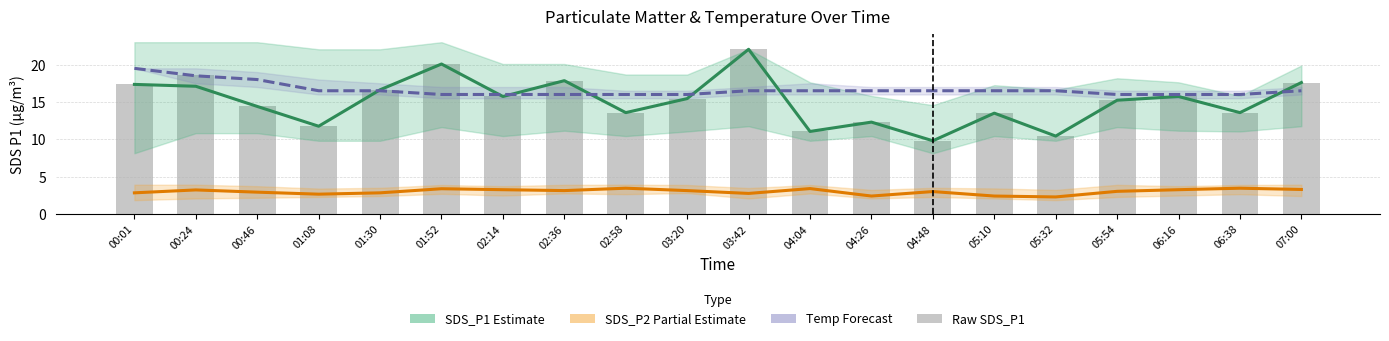

How many data points in Raw SDS_P1 are above 15?

11